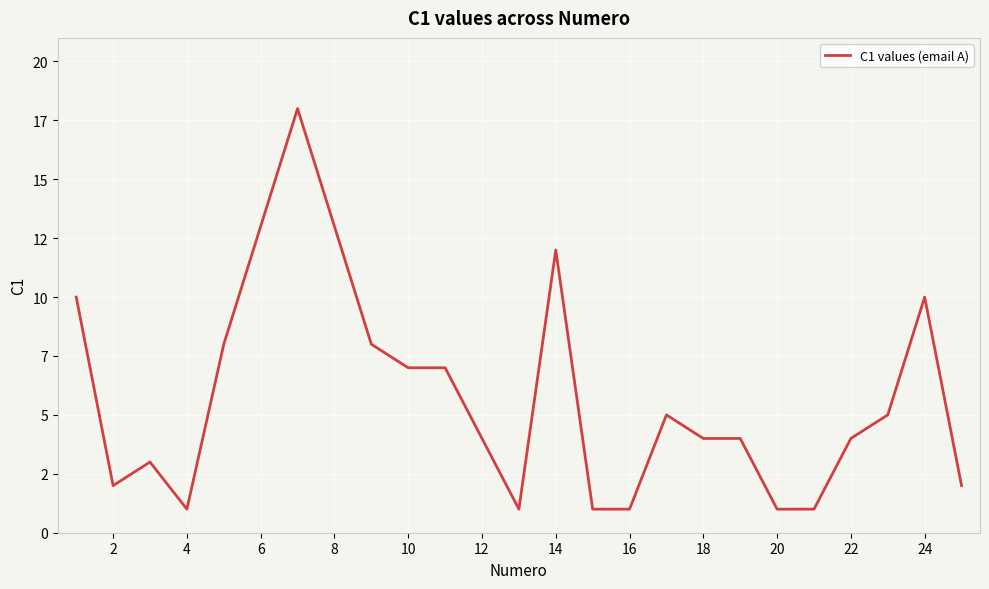

Does the chart display data point markers on the line(s)?

No